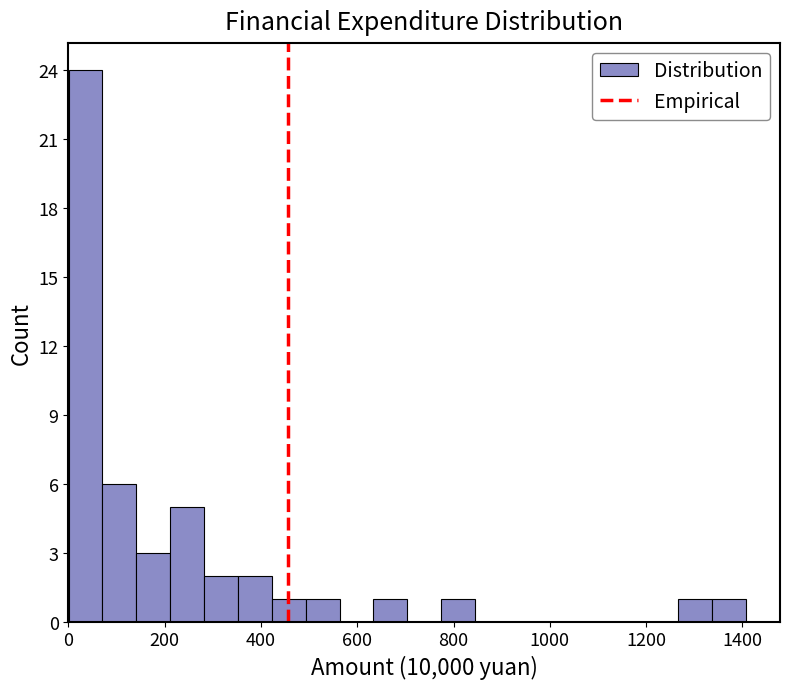

Read against the x-axis, roughly where is the centre of the tallest bar?

40